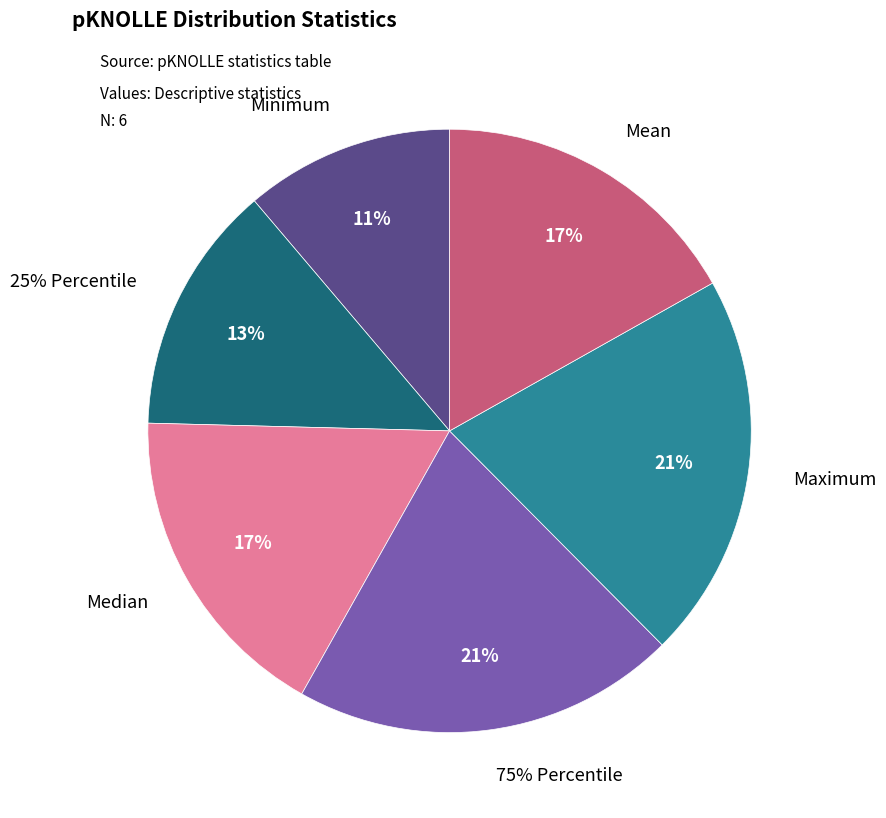

To the nearest percent, what is the average slice percentage?

17%